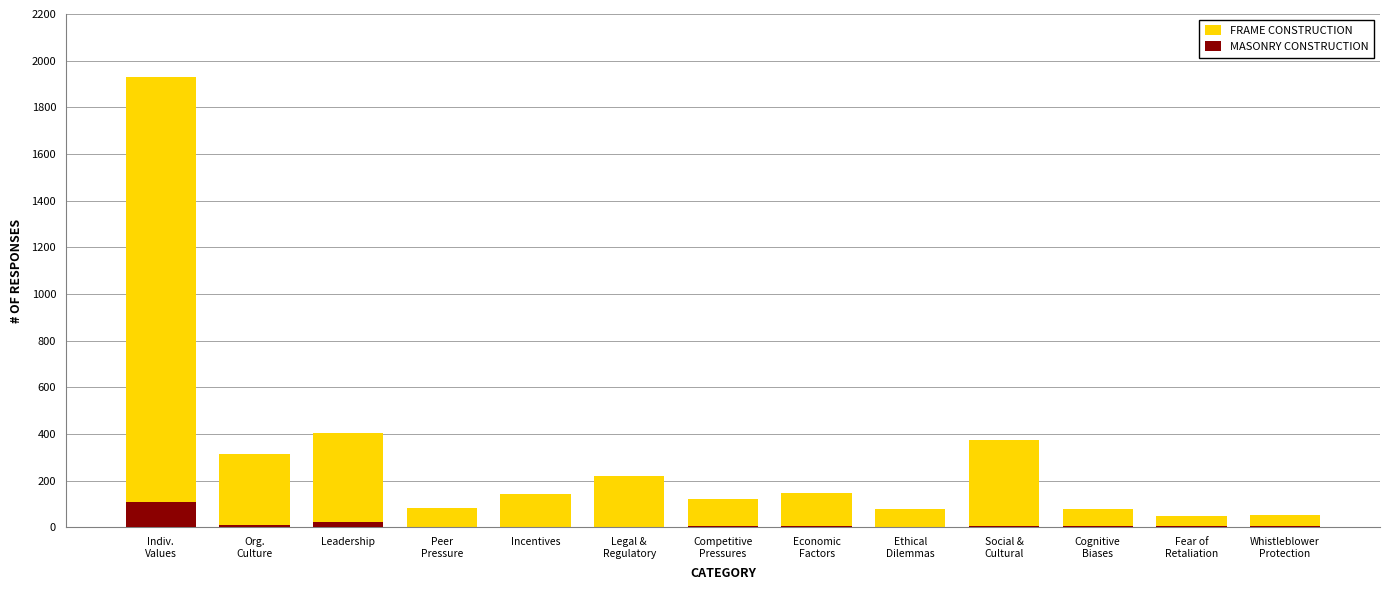

Which series has the largest total across all categories?

FRAME CONSTRUCTION